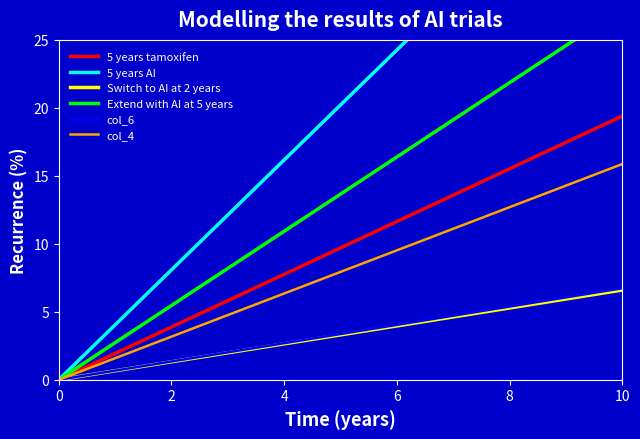

What is the maximum value for 5 years tamoxifen?

19.4